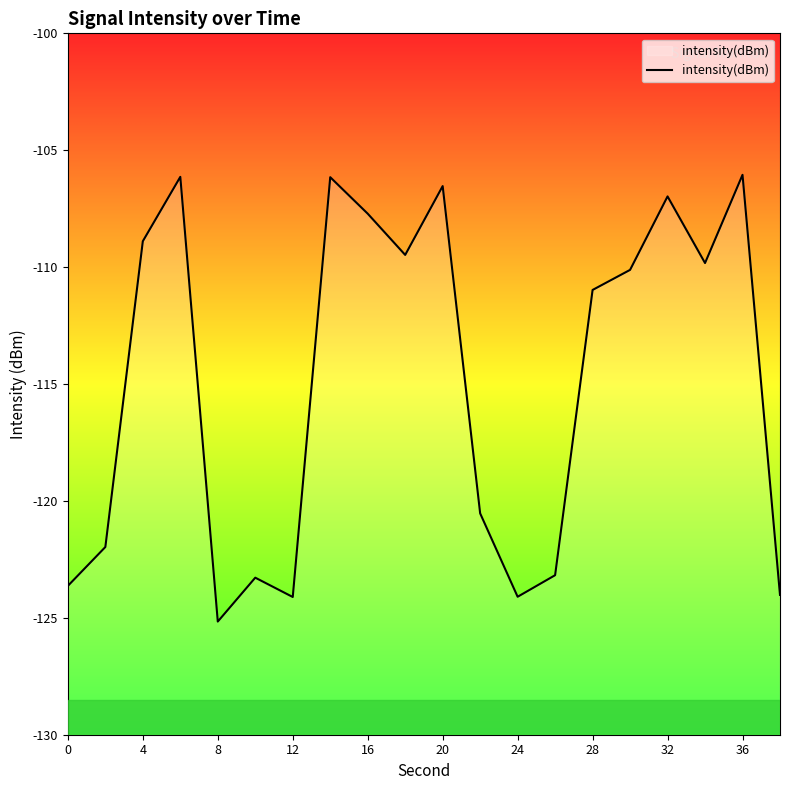

What is the sum of the values at 36 and 10?

-216.0